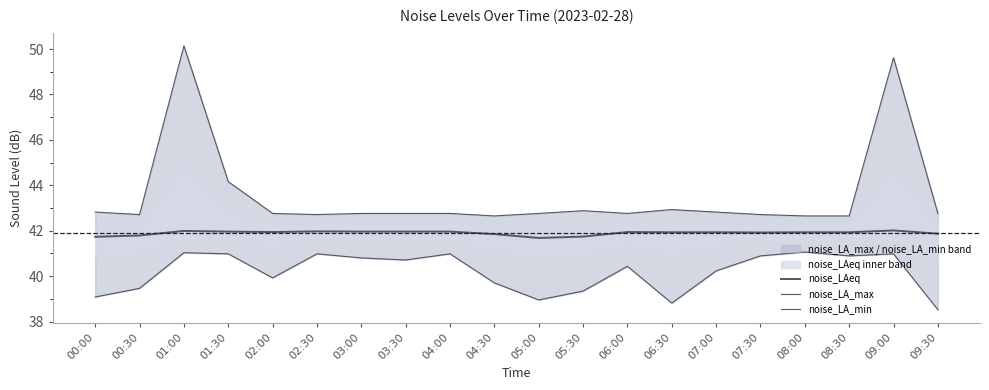

How many lines are shown in the chart?

3